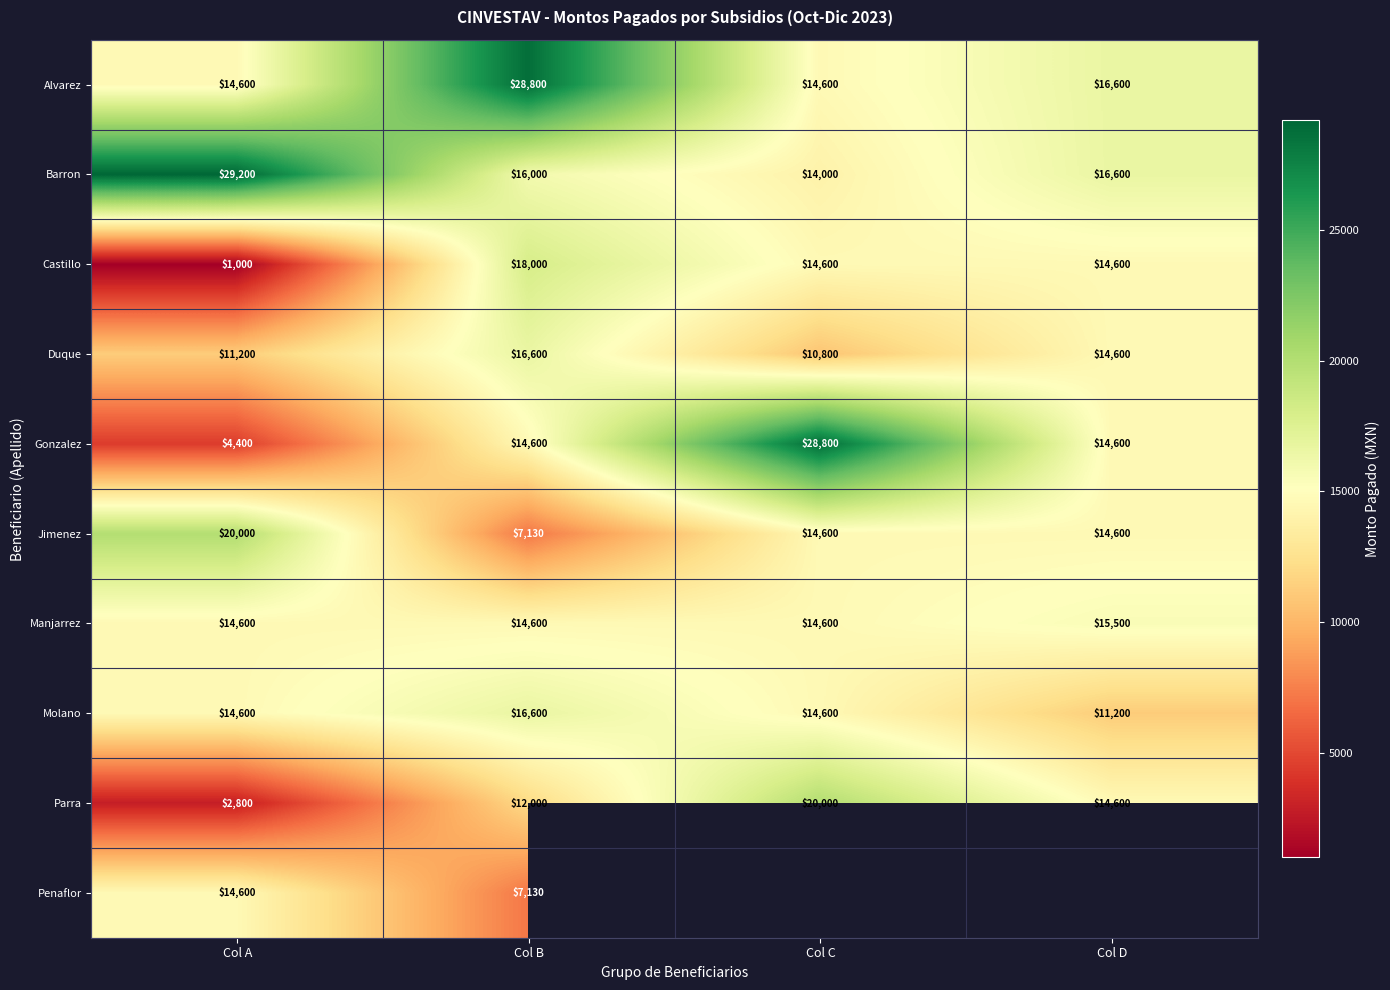

Which category has the highest value across all series?

Col A